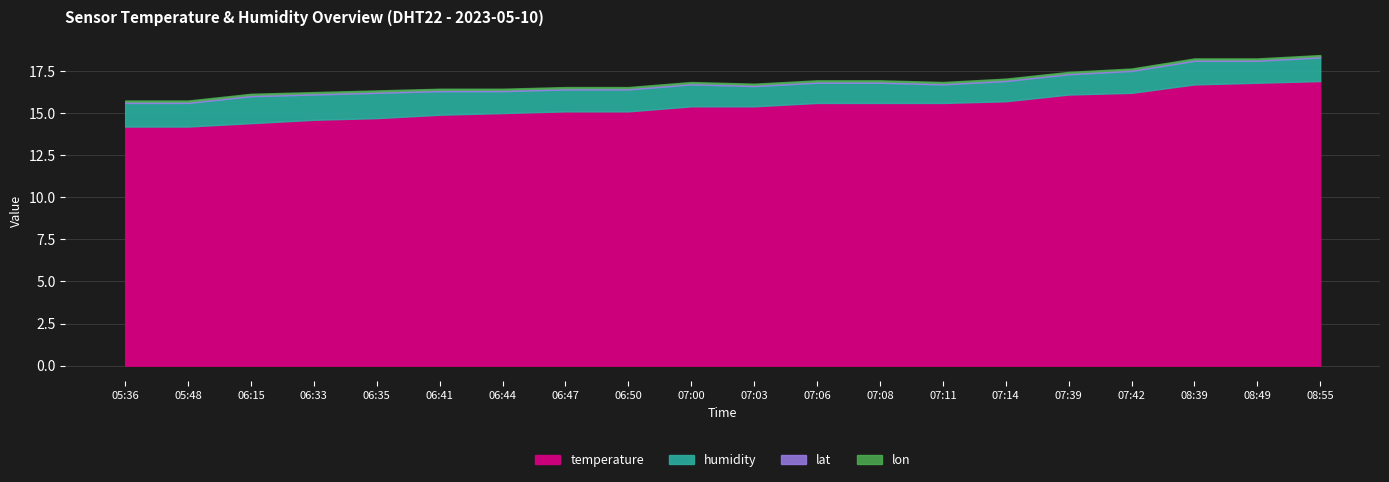

Where is the first local minimum for humidity?

07:11